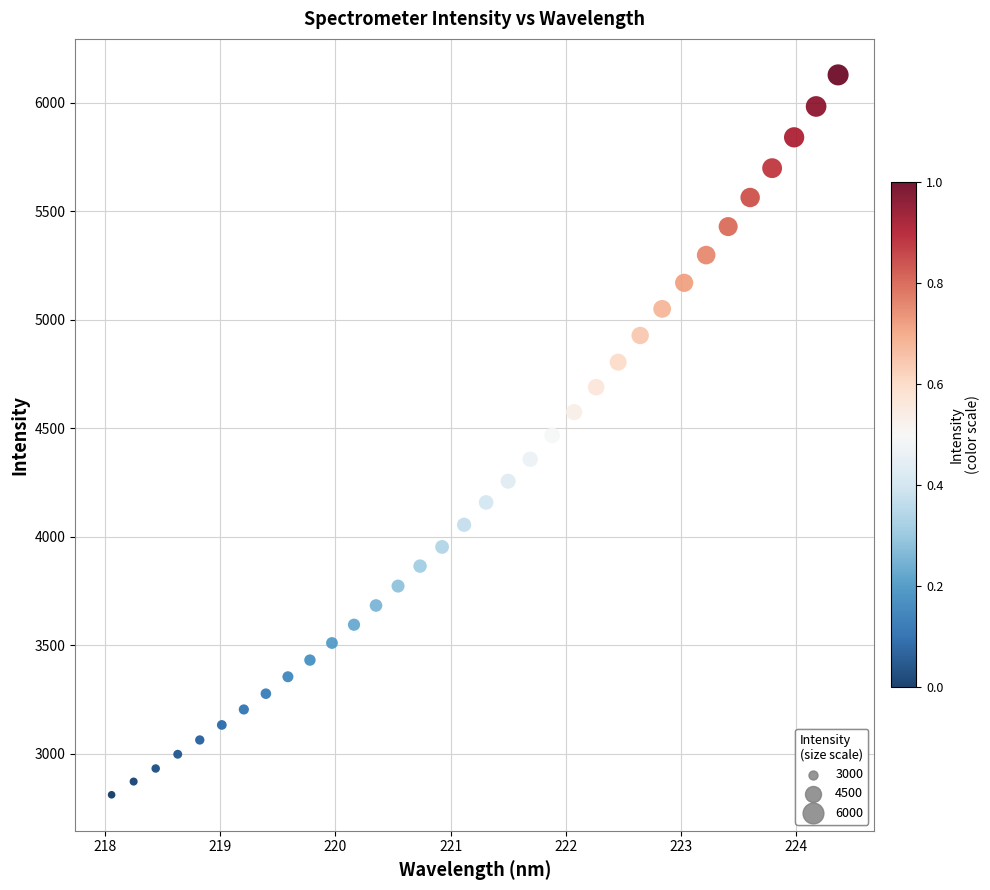

What is the range of X values (max minus min)?

6.3